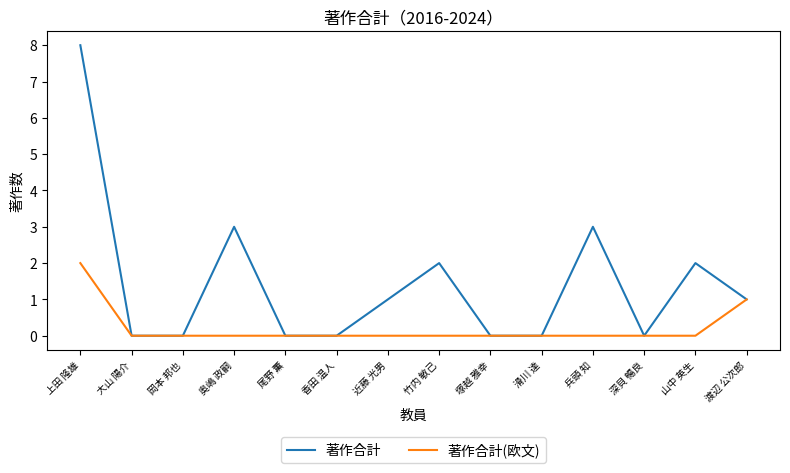

Is it true that 著作合計(欧文) equals 0 at 塚越 雅幸?

True